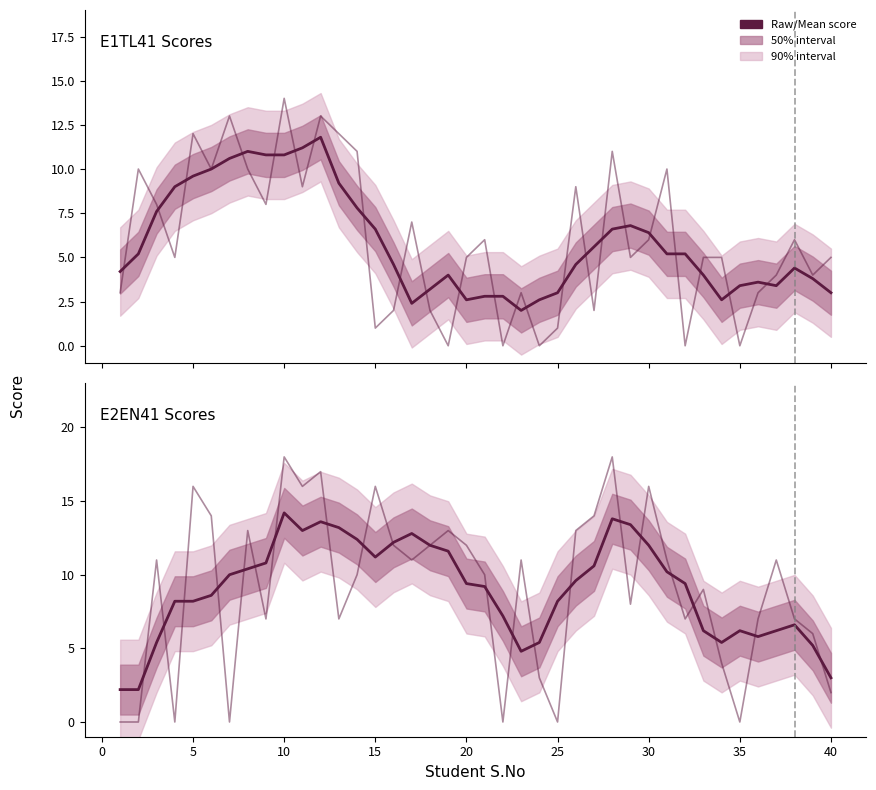

What is the value of the Mean point at the 29th from the left?

13.4